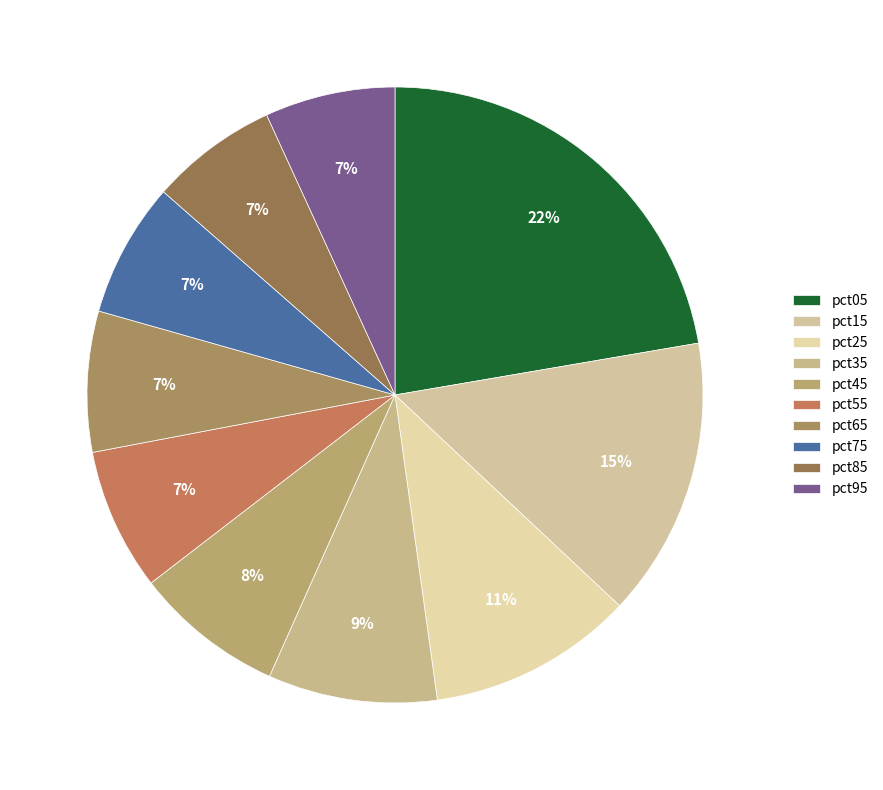

Between pct85 and pct35, which is larger?

pct35